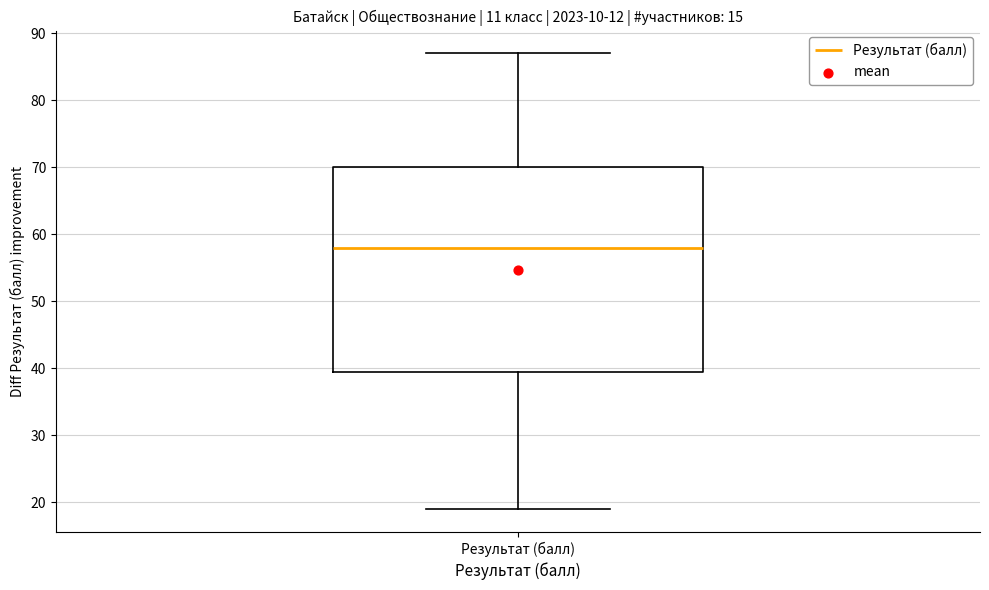

Transcribe this box plot: give where the median line is, the range the box spans, and where the two whiskers end, as read against the y-axis. The values are not printed on the chart, so give them approximately, as read against the axis.

median 58, box 40 to 70, whiskers 19 to 87